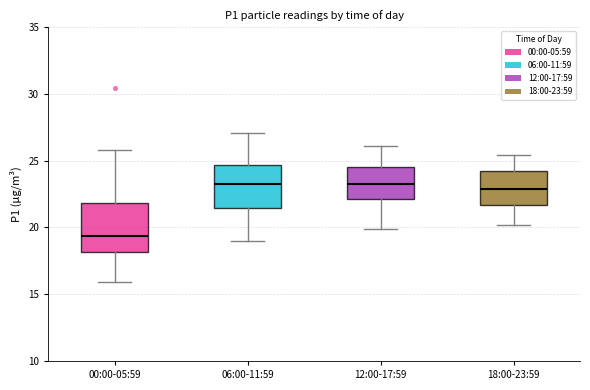

Where is the lower edge of the box for 18:00-23:59 on the y-axis? The values are not printed on the chart, so give them approximately, as read against the axis.

21.5